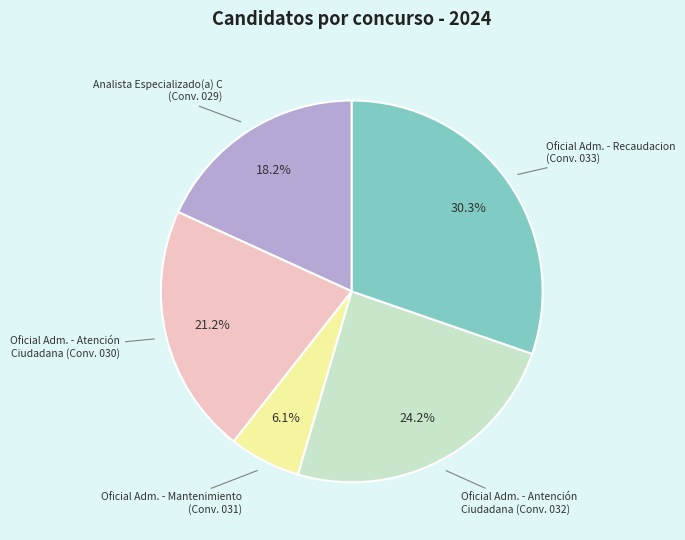

What is the largest slice in the pie chart?

Oficial Adm. - Recaudacion (Conv. 033)